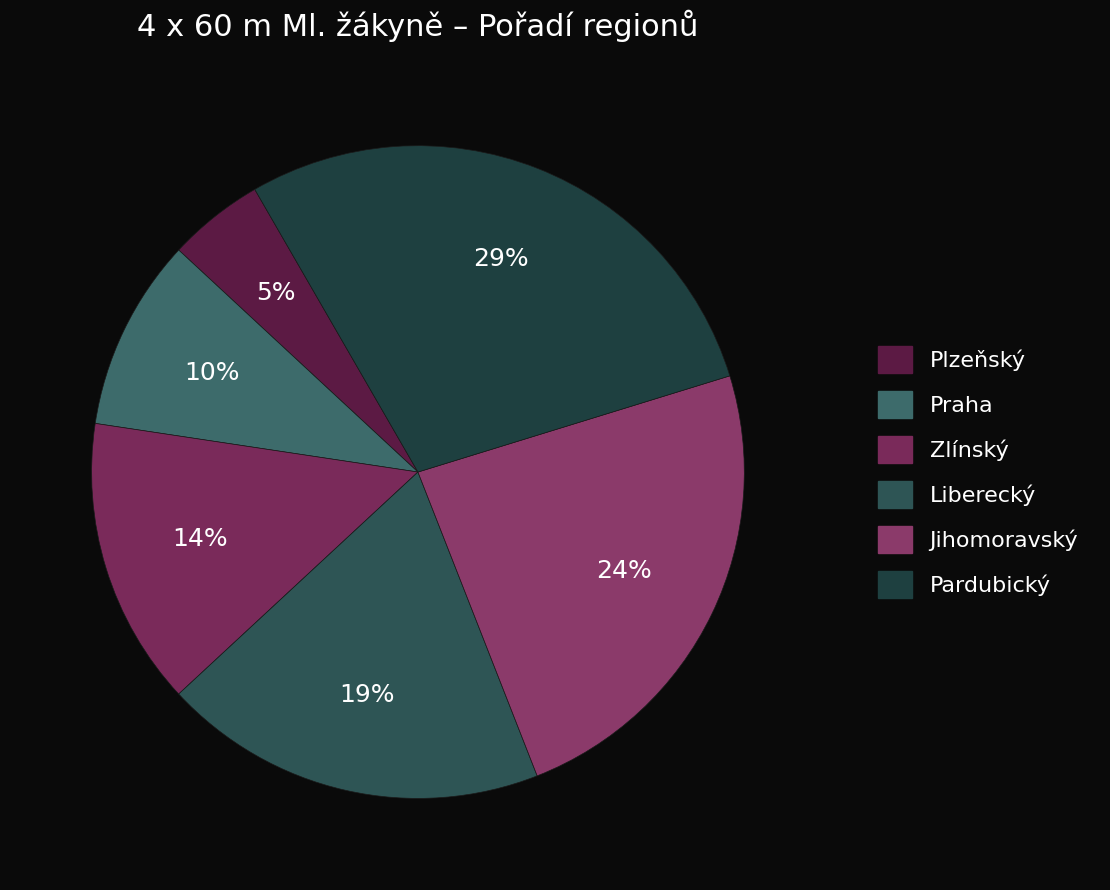

Count the number of slices in the pie.

6